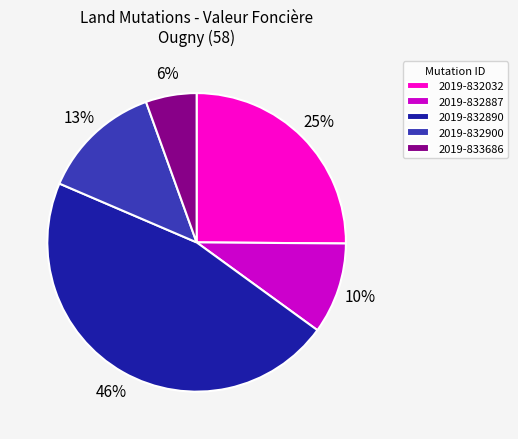

Count the number of slices in the pie.

5